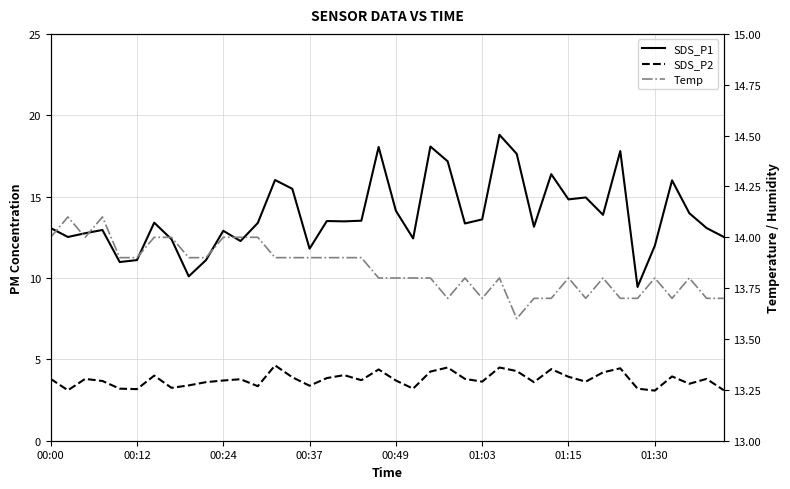

What is the total value across all series at 34?

26.3